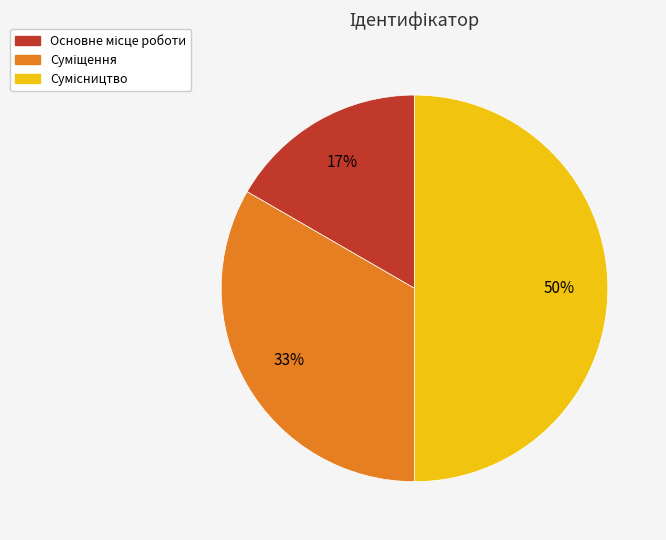

To the nearest percent, what is the difference between the largest and smallest slice percentages?

33%